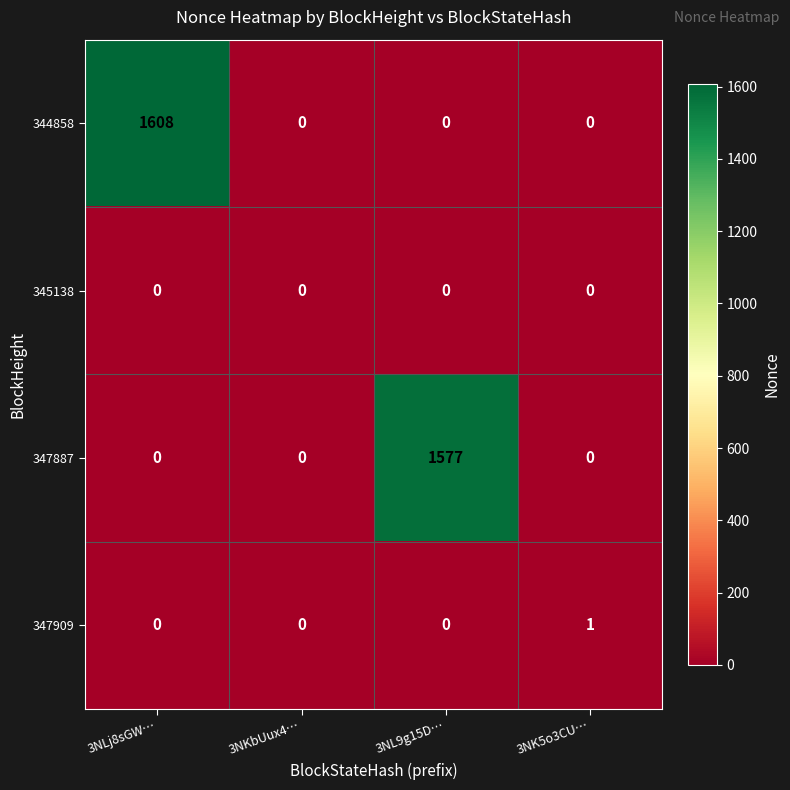

What is the average value of the 344858 series?

402